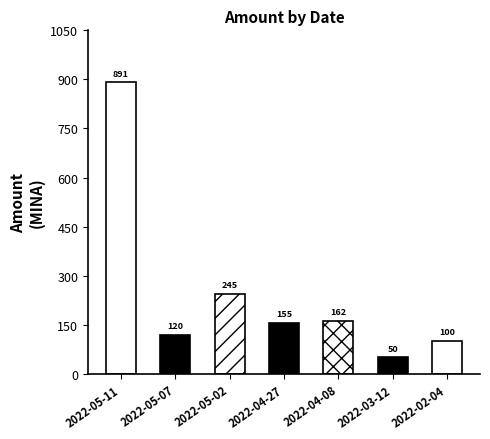

What is the minimum value shown in the chart?

50.0